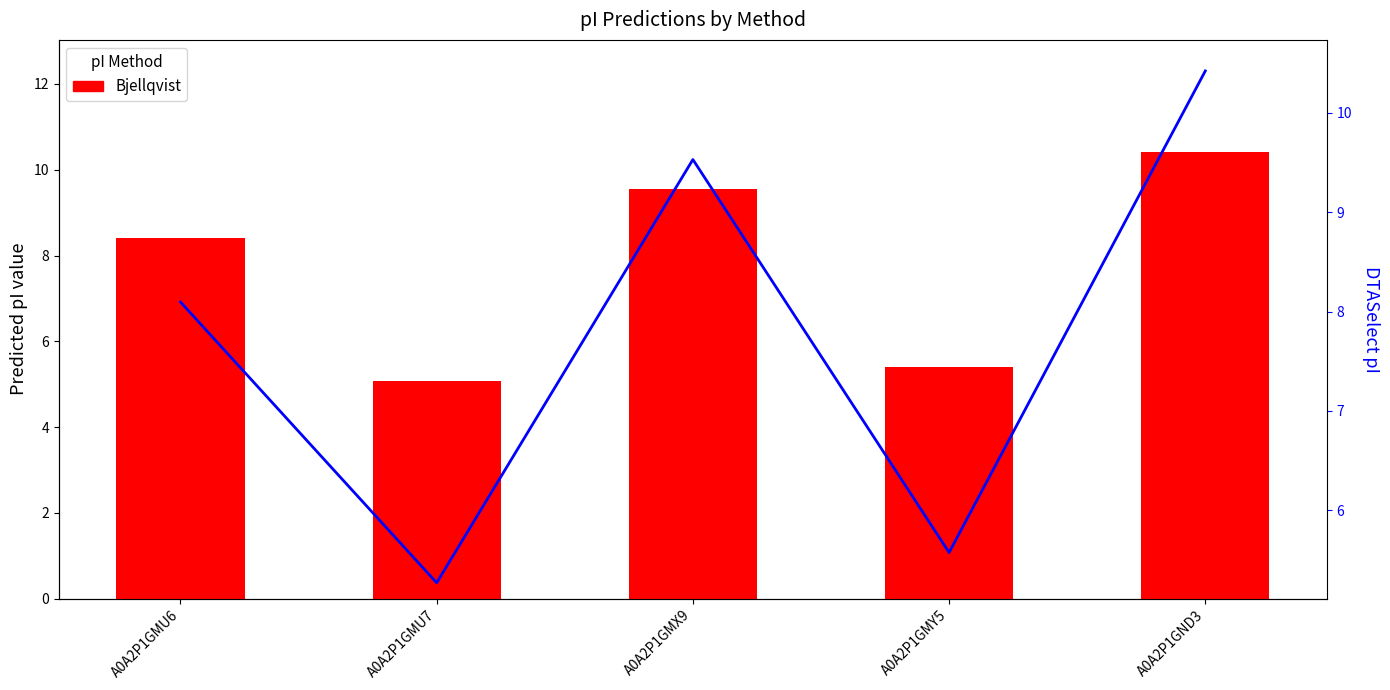

What is the difference between the Bjellqvist values at A0A2P1GMY5 and A0A2P1GMU7?

0.3